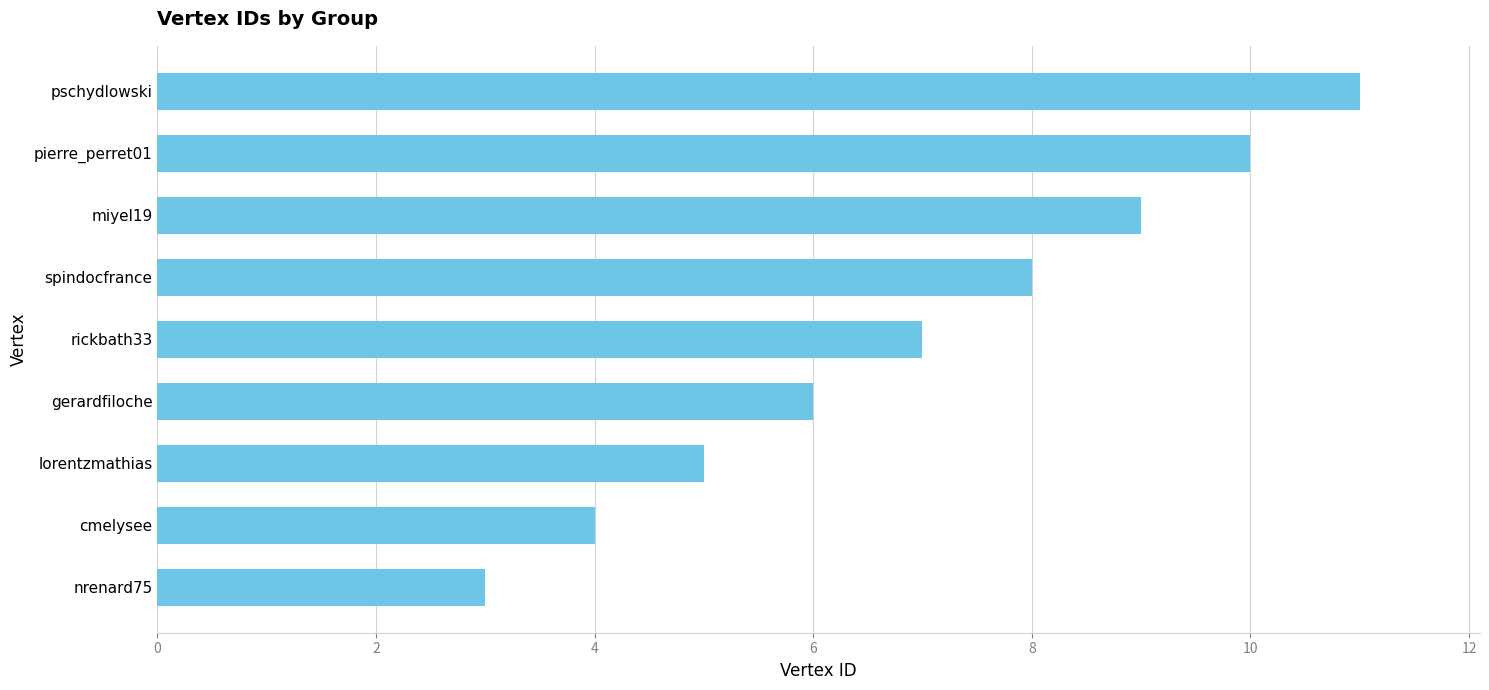

Count the values in the range 5 to 9.

5